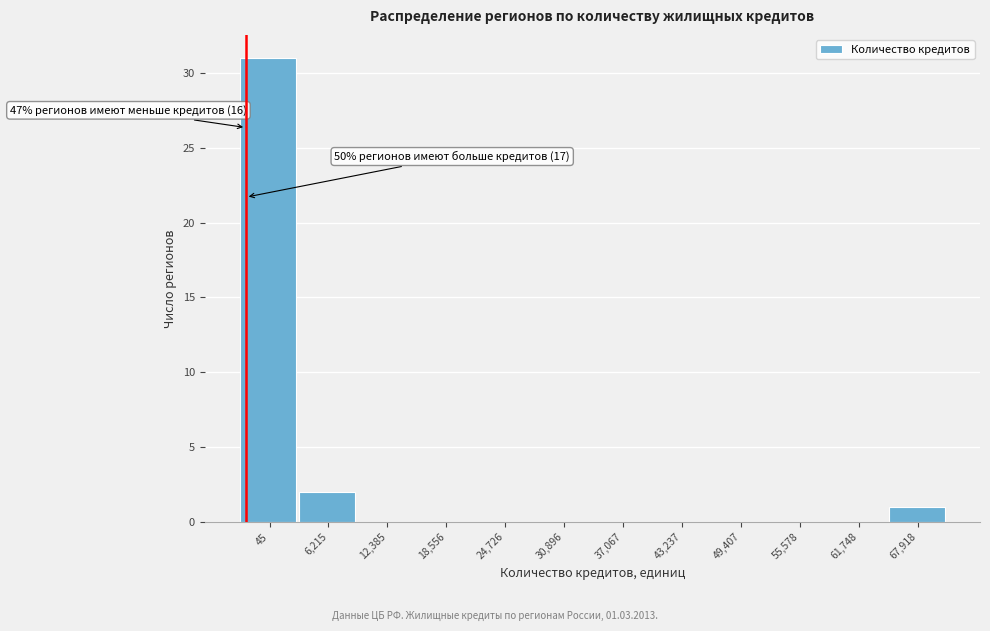

Reading left to right, transcribe all the data shown in this chart.

45=31	6,215=2	12,385=0	18,556=0	24,726=0	30,896=0	37,067=0	43,237=0	49,407=0	55,578=0	61,748=0	67,918=1